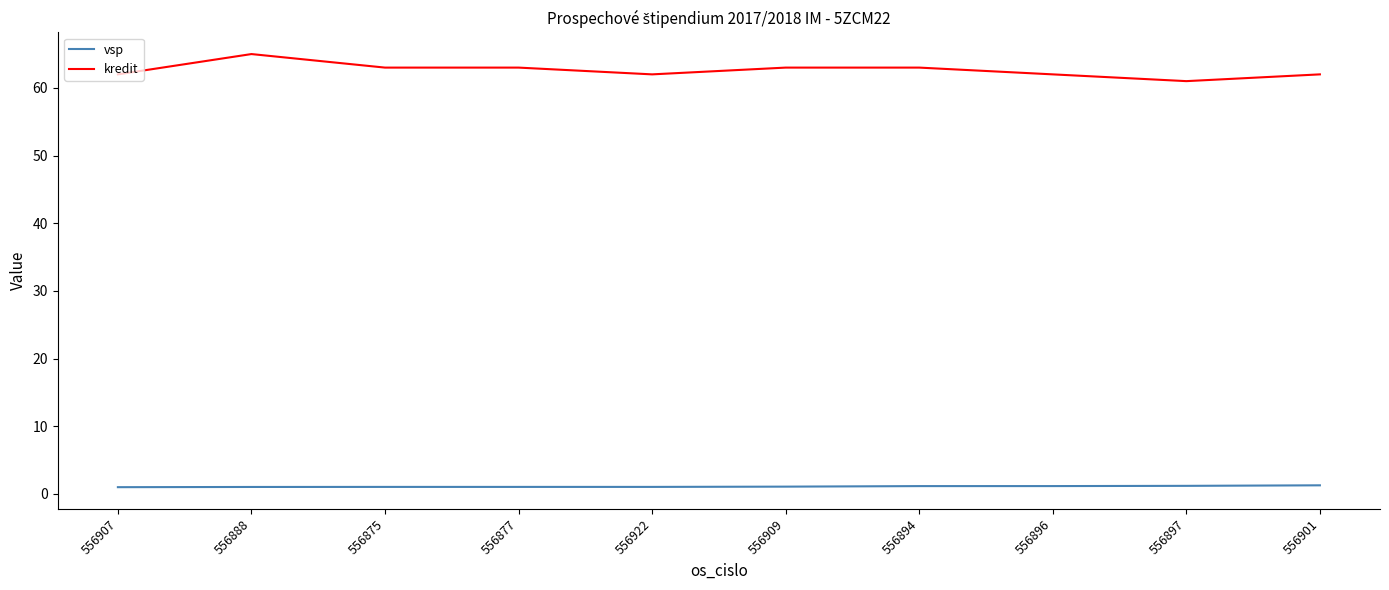

The value of kredit at 556877 is 84.5. True or false?

False